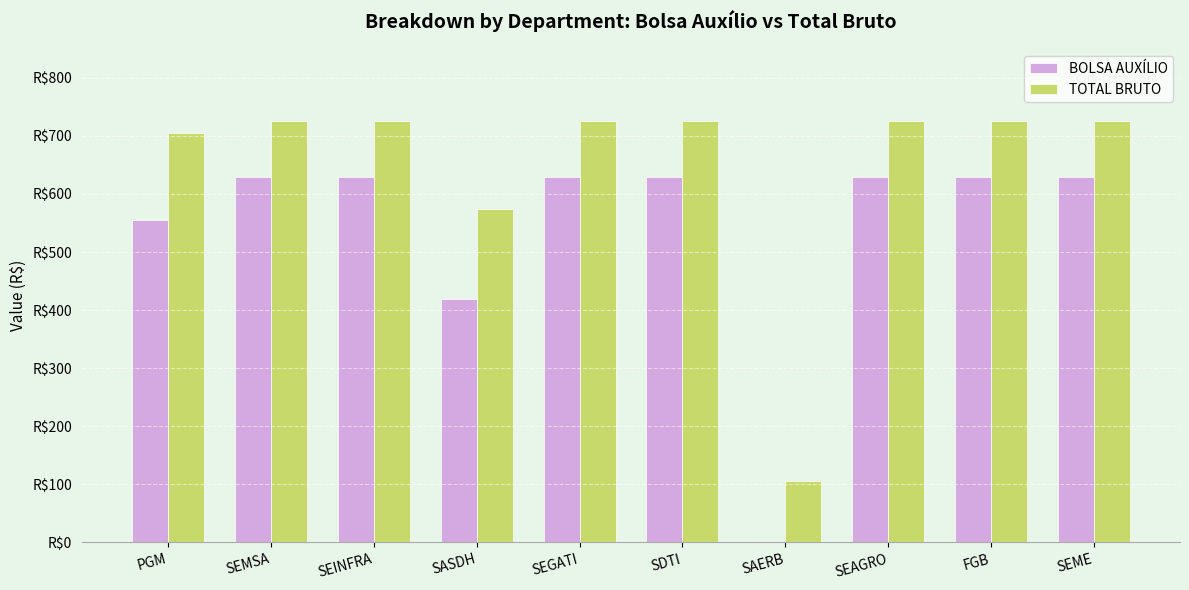

The value of BOLSA AUXÍLIO at SDTI is 630.0. True or false?

True